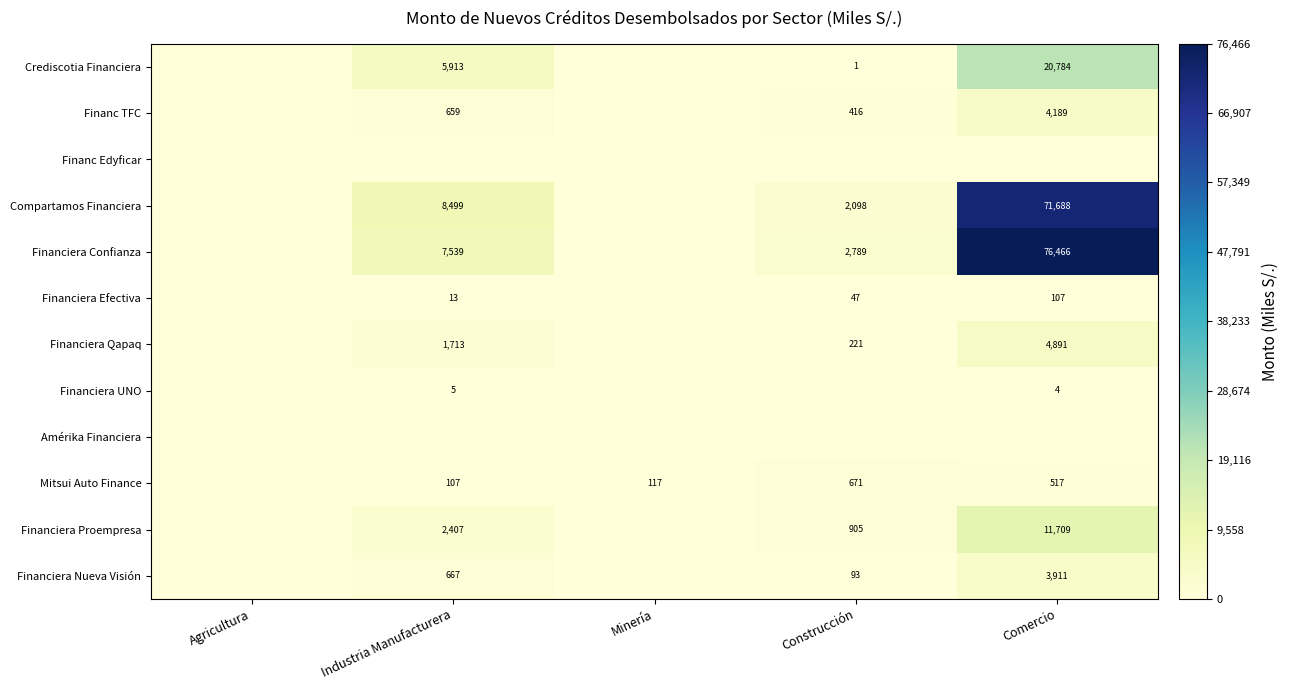

The value of Compartamos Financiera at Comercio is 71688. True or false?

True